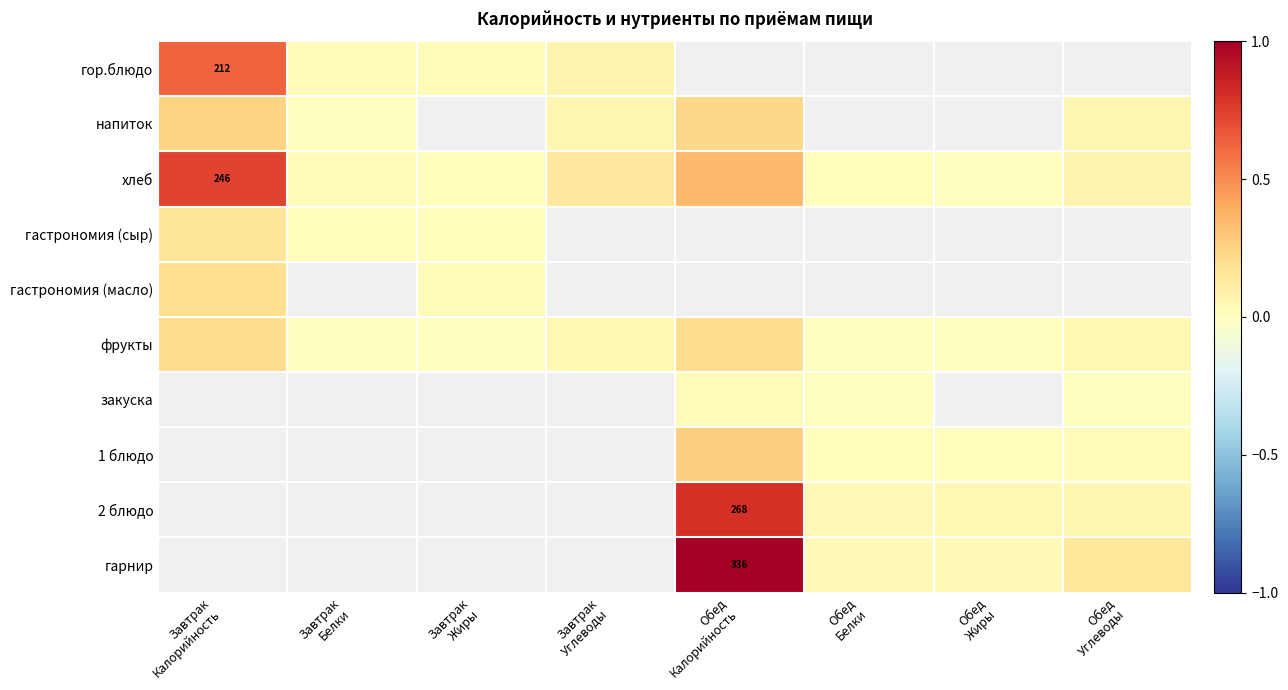

What is the sum of the хлеб values at Завтрак Жиры and Завтрак Углеводы?

0.1